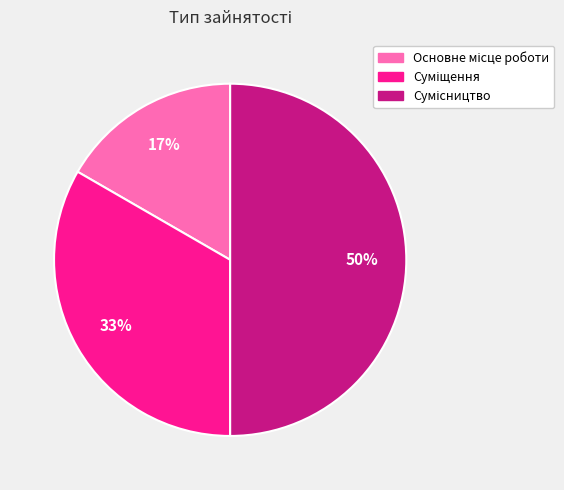

To the nearest percent, what is the average slice percentage?

33%